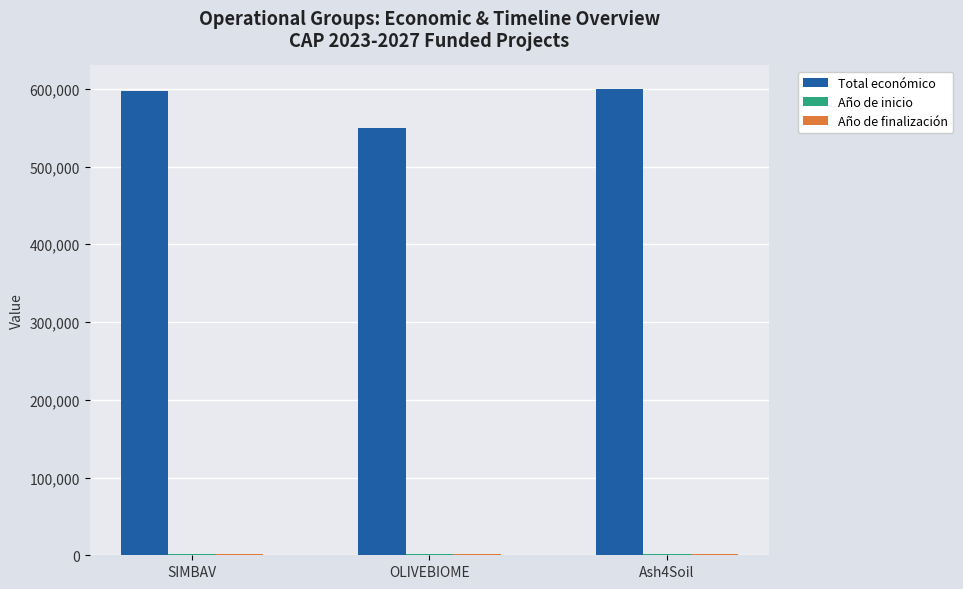

The Total económico series shows 550111 at OLIVEBIOME. True or false?

True